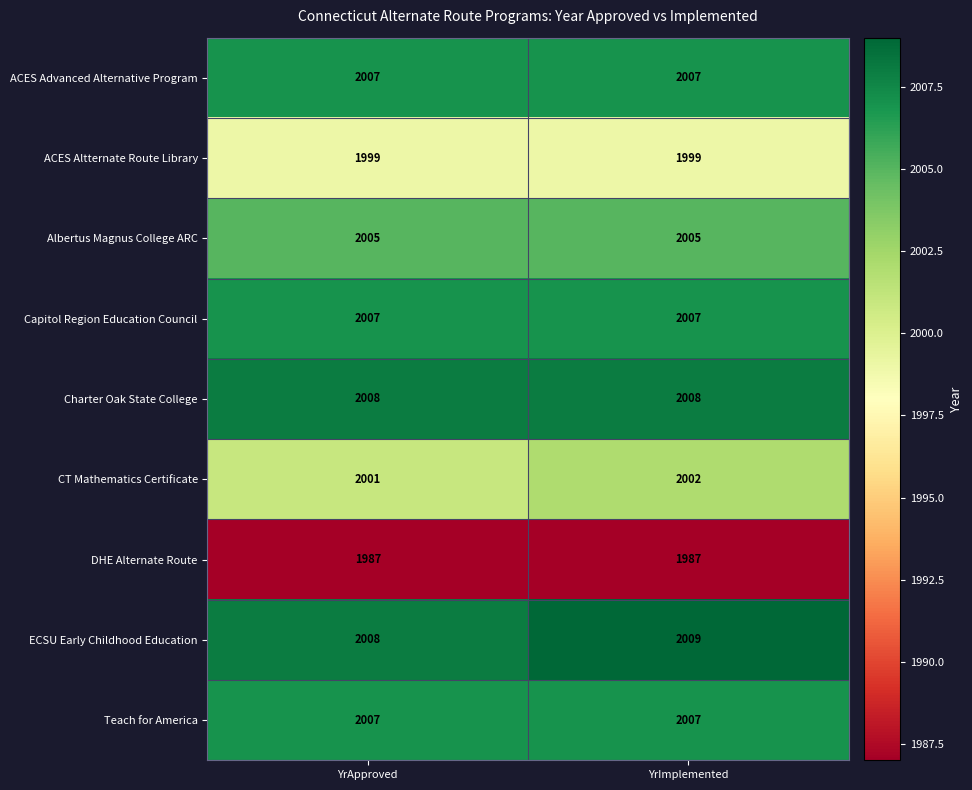

What is the spread (max minus min) of values at YrApproved?

21